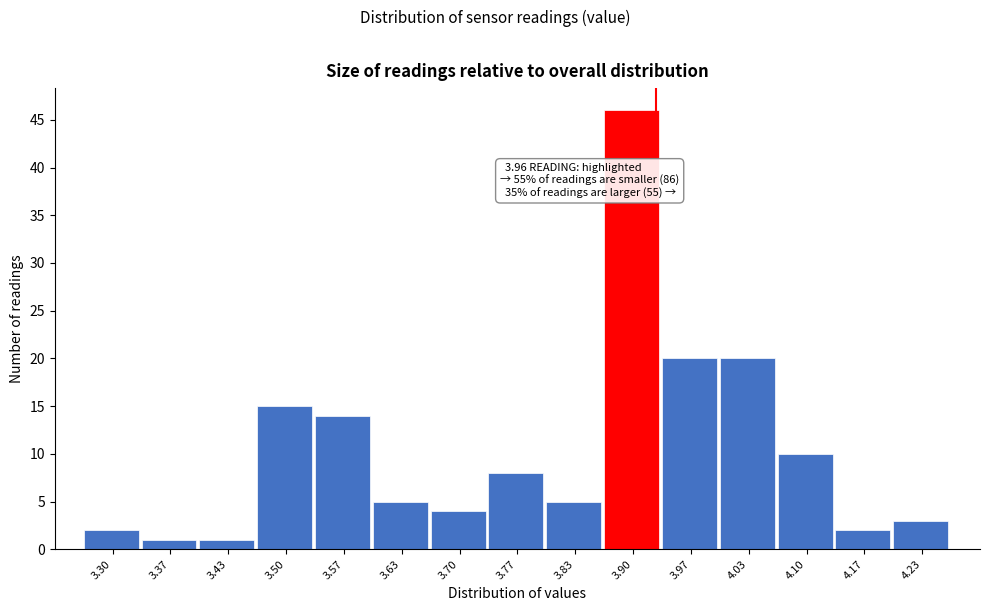

Reading left to right, what are all the values shown in this chart?

2	1	1	15	14	5	4	8	5	46	20	20	10	2	3